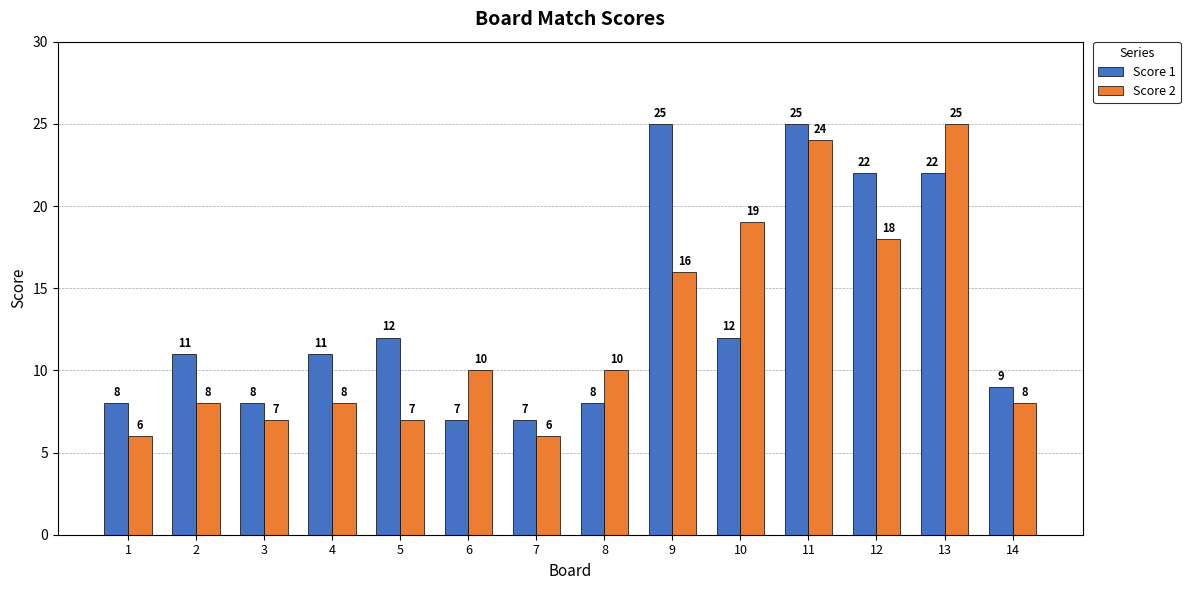

What is the sum of the Score 1 values at 14 and 7?

16